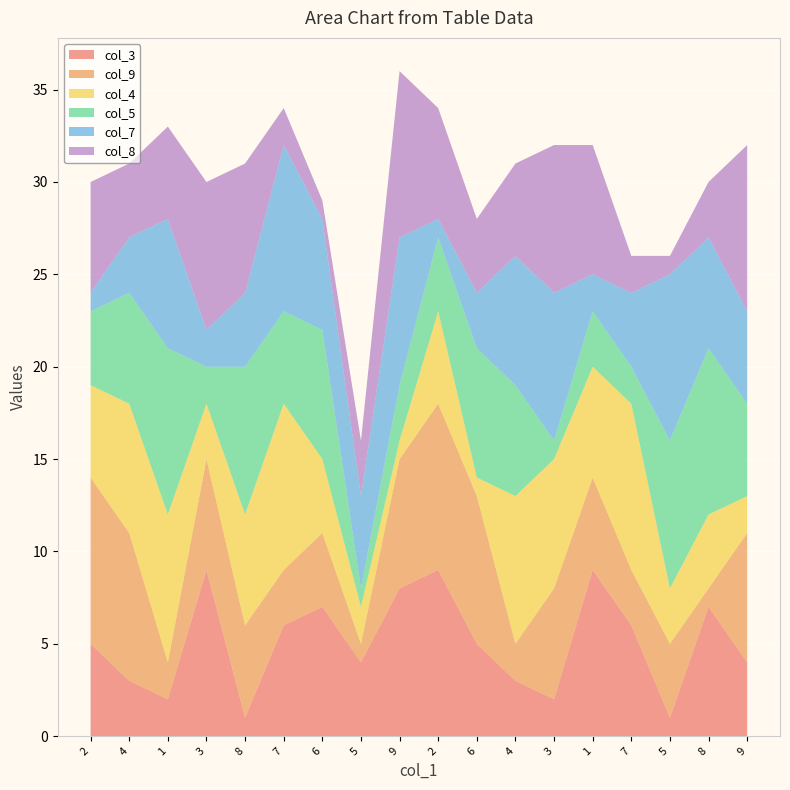

Reading left to right, what are all the values shown in this chart?

col_3: 5	3	2	9	1	6	7	4	8	9	5	3	2	9	6	1	7	4
col_9: 9	8	2	6	5	3	4	1	7	9	8	2	6	5	3	4	1	7
col_4: 5	7	8	3	6	9	4	2	1	5	1	8	7	6	9	3	4	2
col_5: 4	6	9	2	8	5	7	1	3	4	7	6	1	3	2	8	9	5
col_7: 1	3	7	2	4	9	6	5	8	1	3	7	8	2	4	9	6	5
col_8: 6	4	5	8	7	2	1	3	9	6	4	5	8	7	2	1	3	9